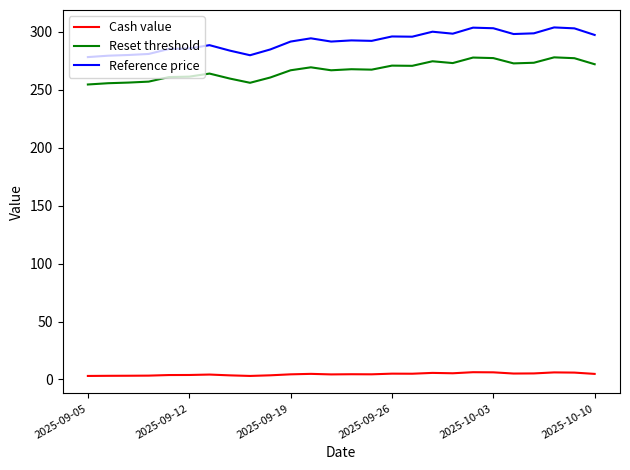

What is the lowest value of the Reset threshold series?

254.6